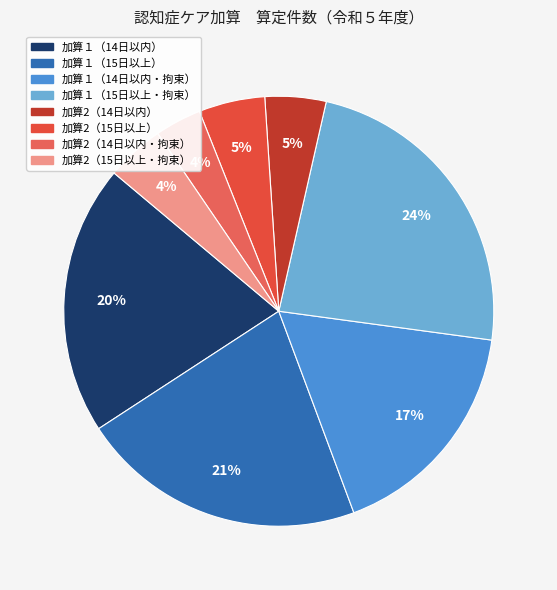

How many segments does this pie chart have?

8